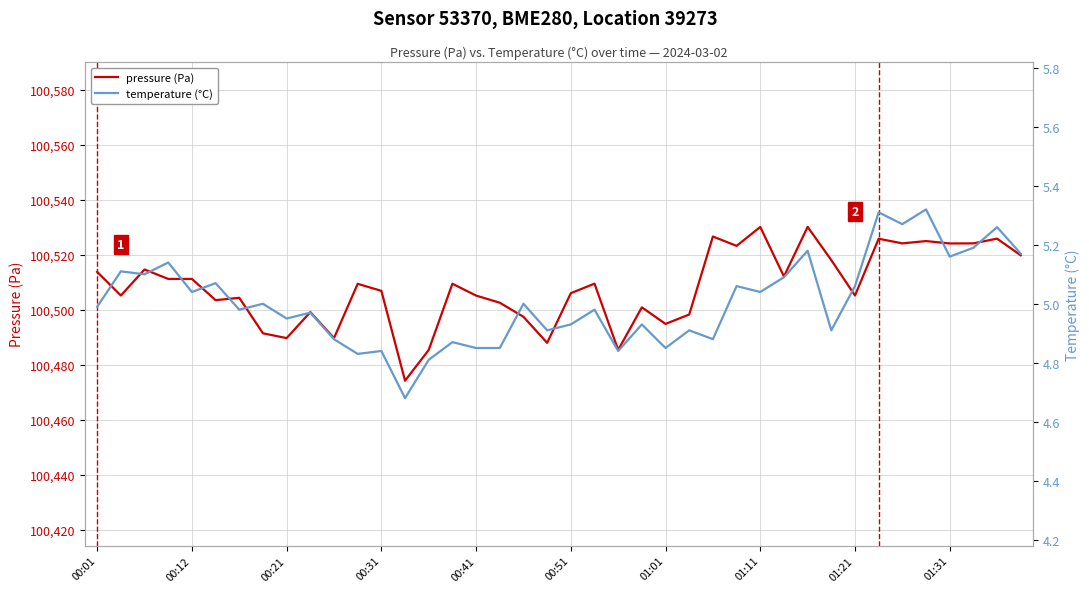

Is it true that pressure (Pa) equals 100511.3 at 00:12?

True